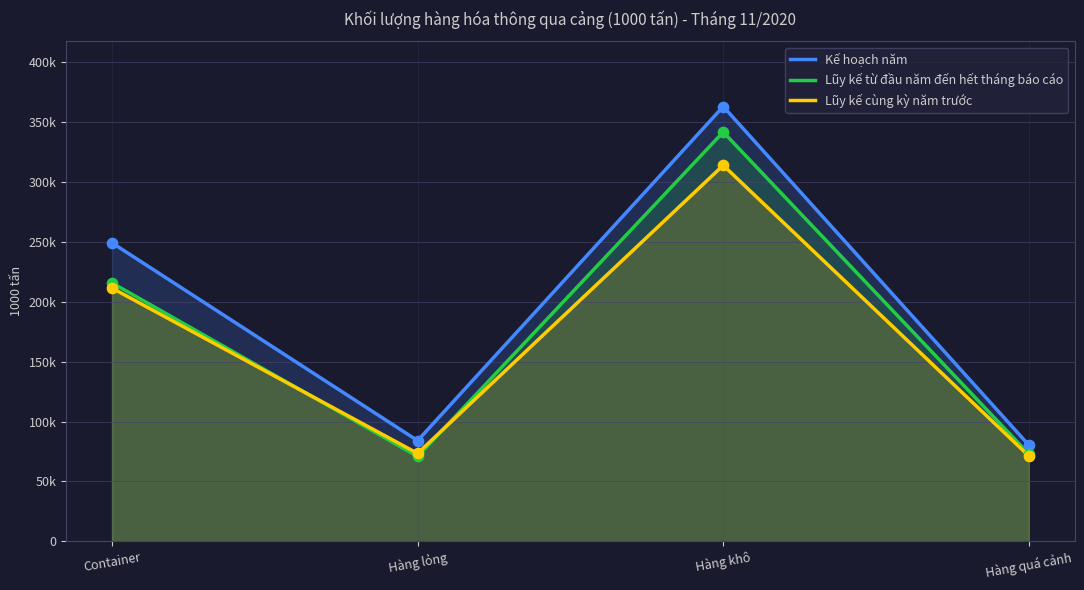

At how many categories does at least one series exceed 199205?

2